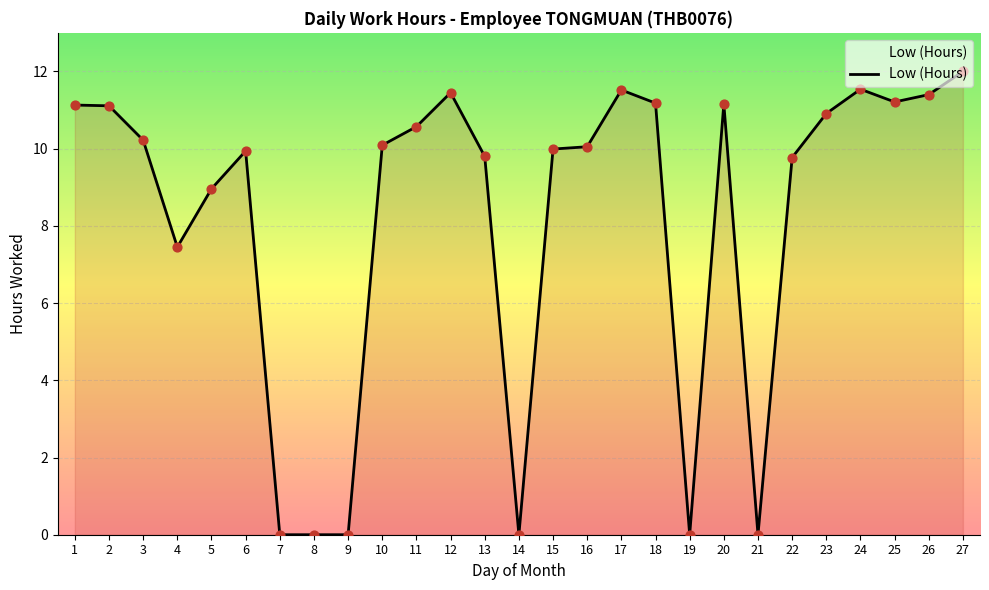

Which has a higher value, 10 or 13?

10